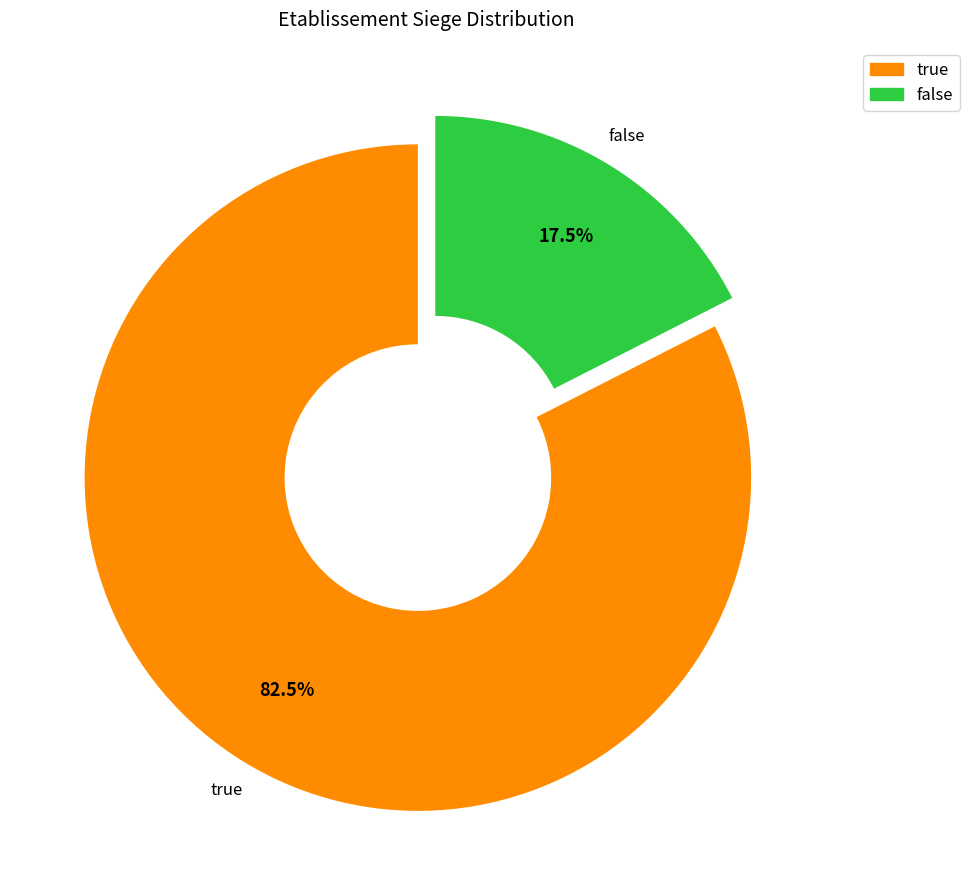

What is the ratio of the value at false to the value at true?

0.2